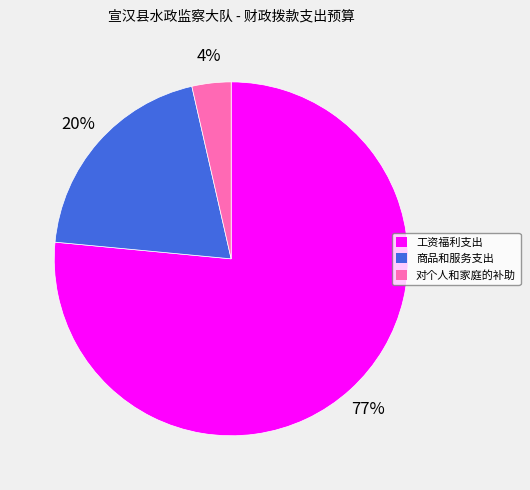

To the nearest percent, what is the average slice percentage?

33%